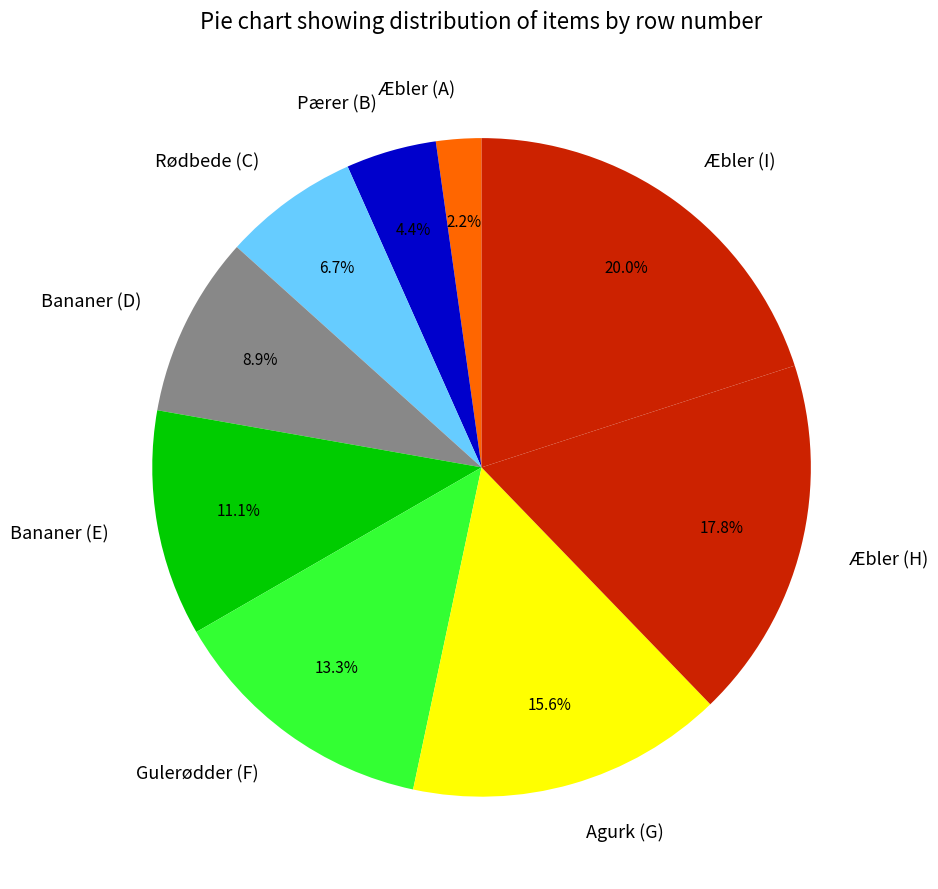

Do Pærer (B) and Agurk (G) together represent more than half of the pie?

No